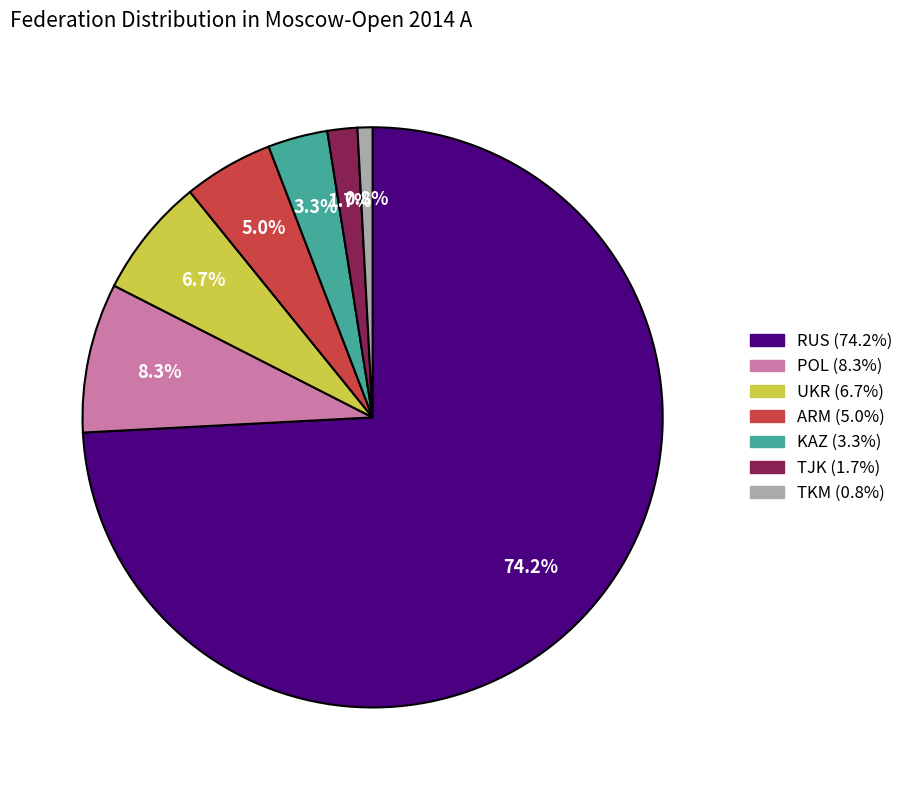

Does any single category account for the majority?

Yes